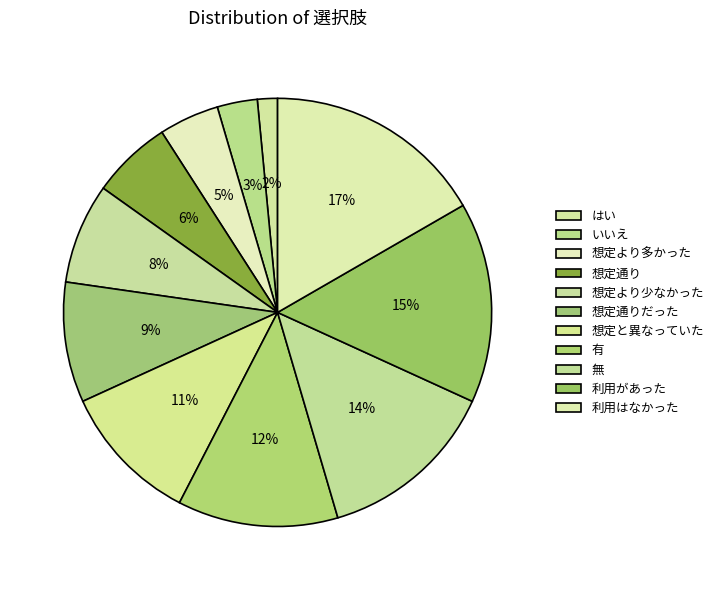

Does はい represent more than half of the total?

No